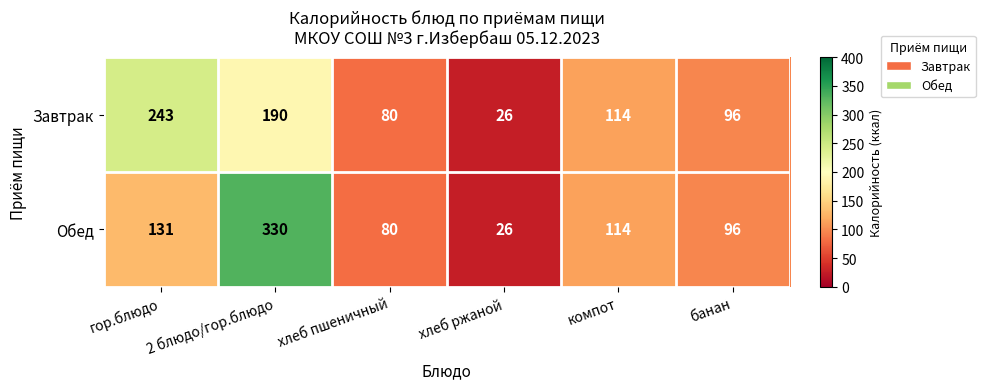

At how many categories does at least one series exceed 48?

5